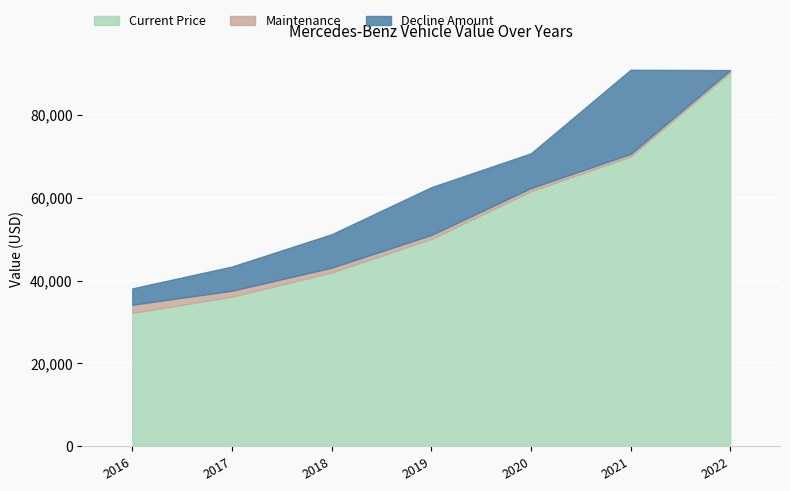

What is the difference between the maximum and minimum values in the Maintenance series?

1439